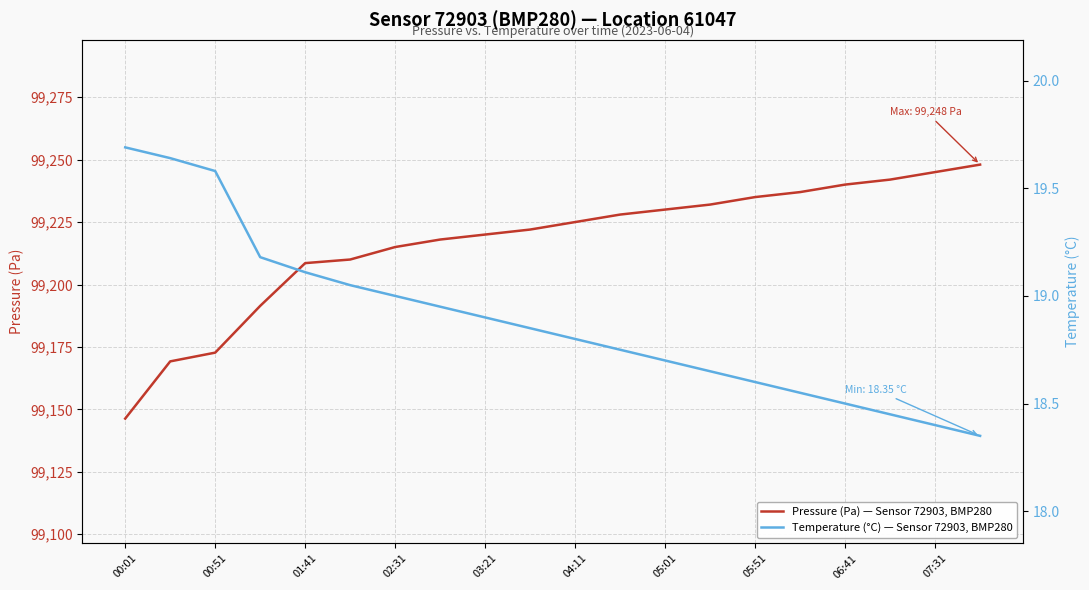

How many data points does each series have?

20